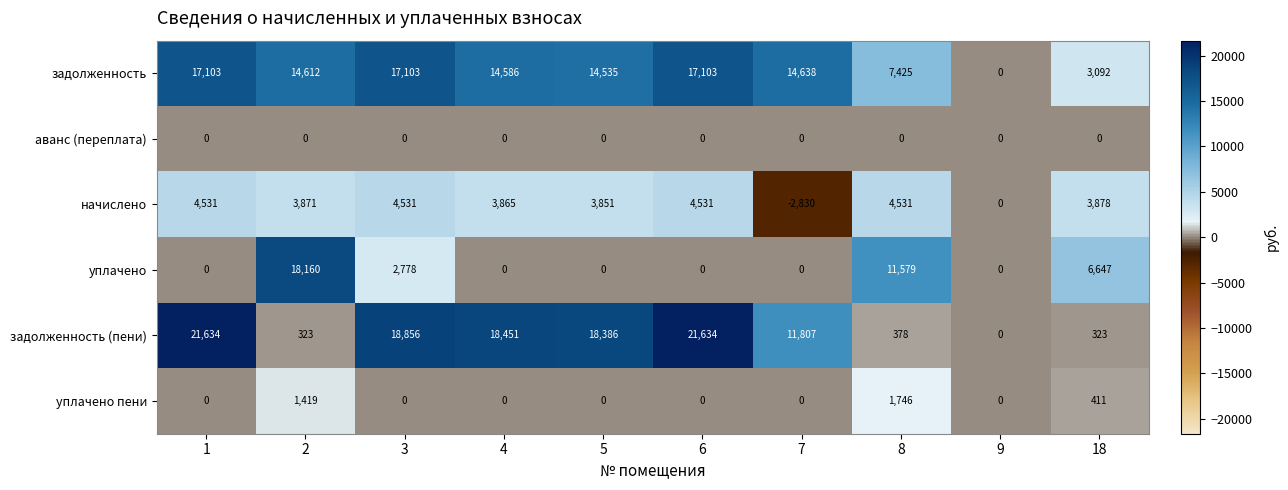

What is the average value of the задолженность series?

12020